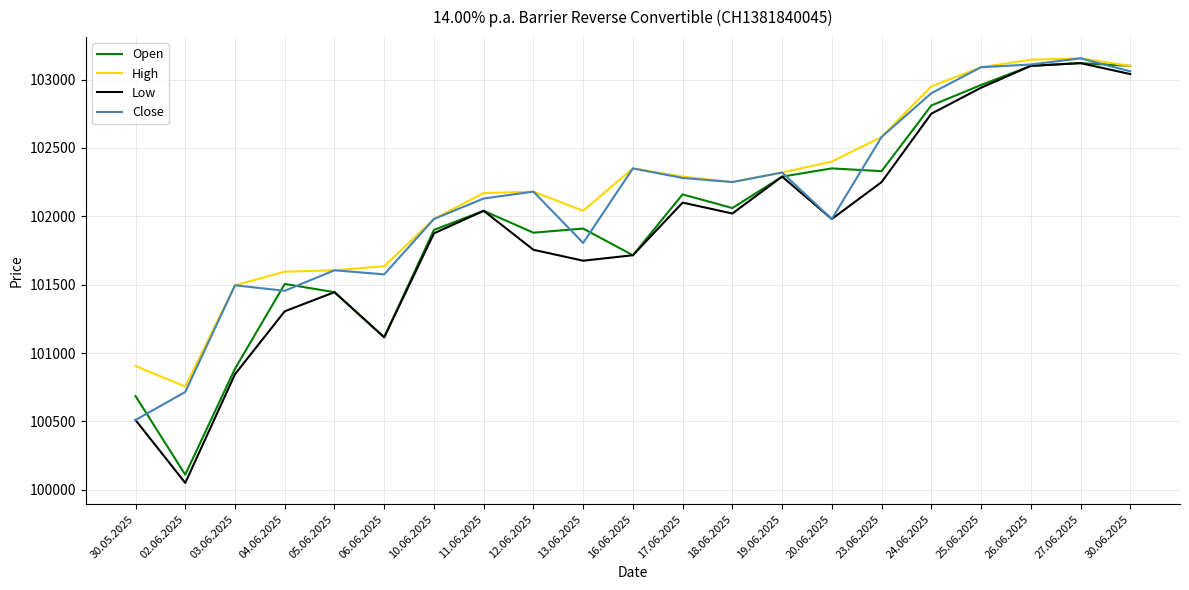

What is the spread (max minus min) of values at 23.06.2025?

330